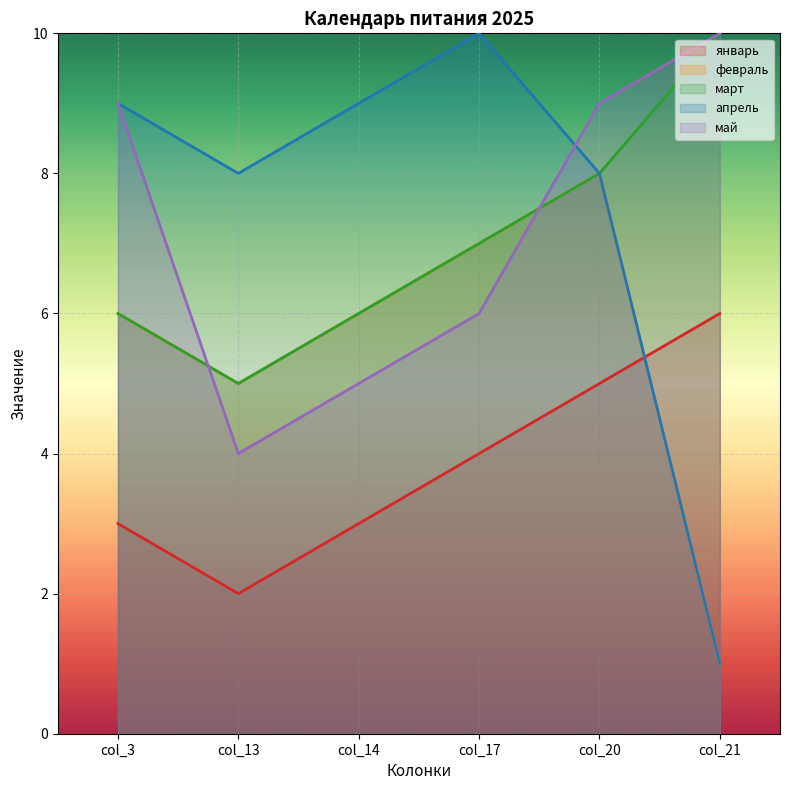

Rank the series at col_20 from highest to lowest value.

май, февраль, март, апрель, январь